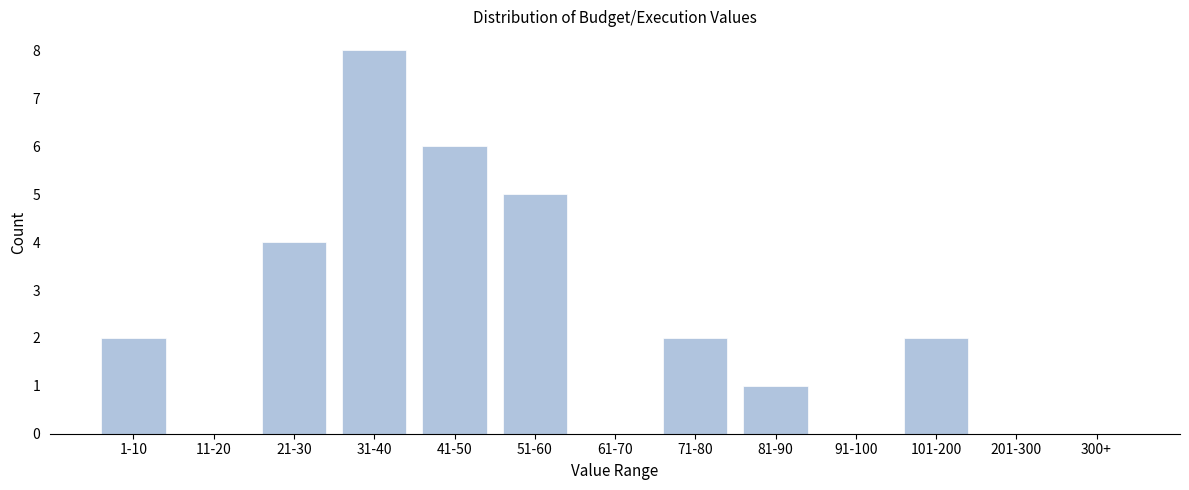

Reading left to right, transcribe all the data shown in this chart.

1-10=2	11-20=0	21-30=4	31-40=8	41-50=6	51-60=5	61-70=0	71-80=2	81-90=1	91-100=0	101-200=2	201-300=0	300+=0